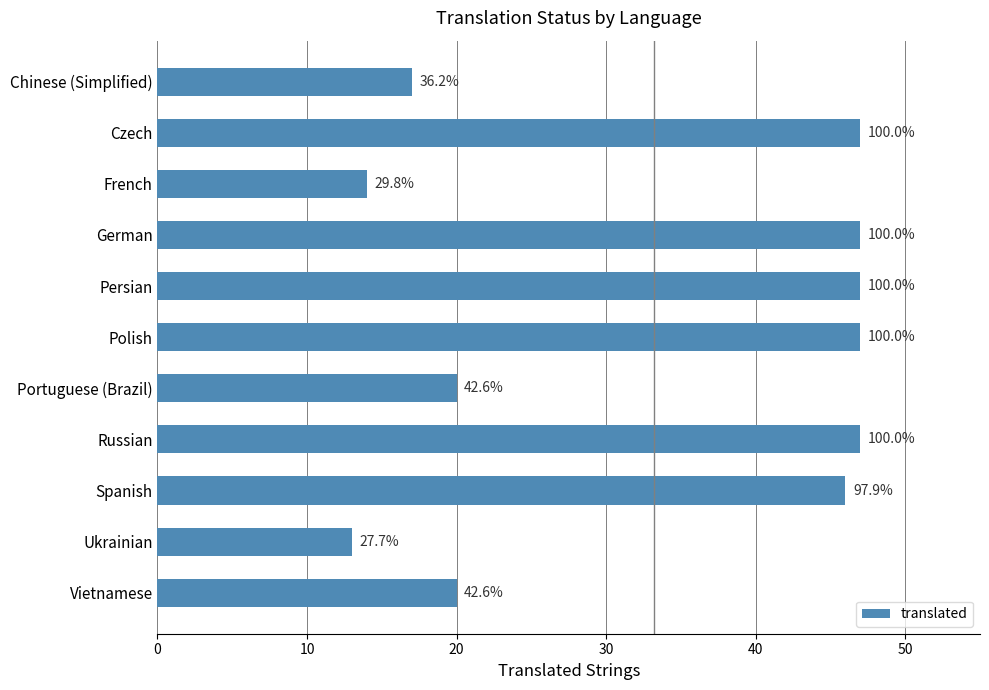

How many bars are there in total?

11